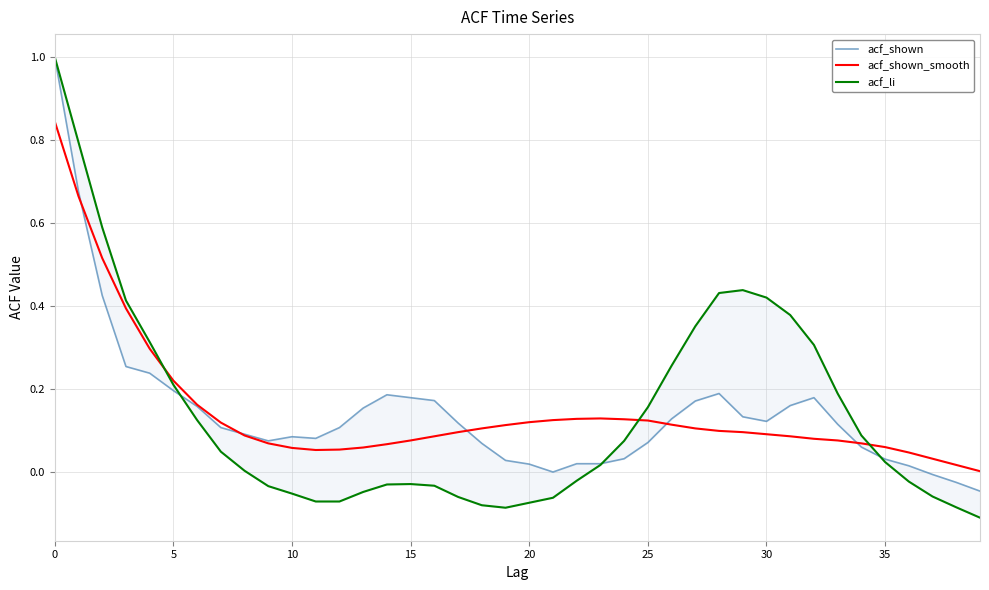

The value of acf_shown_smooth at 5 is 0.4. True or false?

False